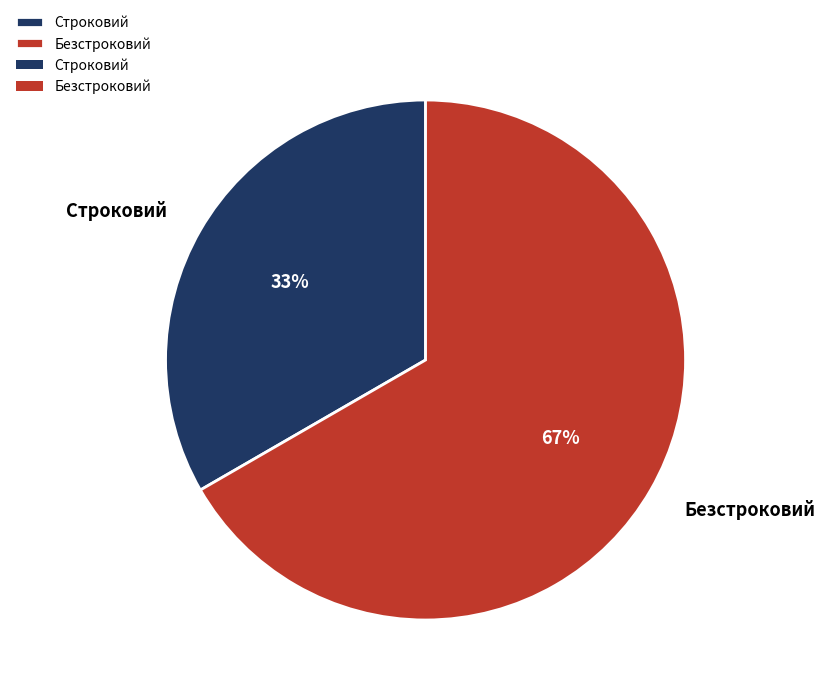

What percentage is the Строковий slice, to the nearest percent?

33%